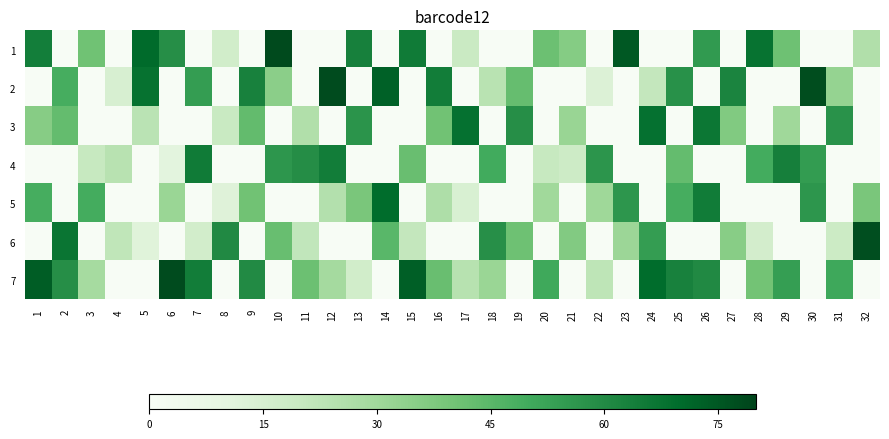

Rank the series by their maximum value, from highest to lowest.

1, 2, 7, 6, 5, 3, 4